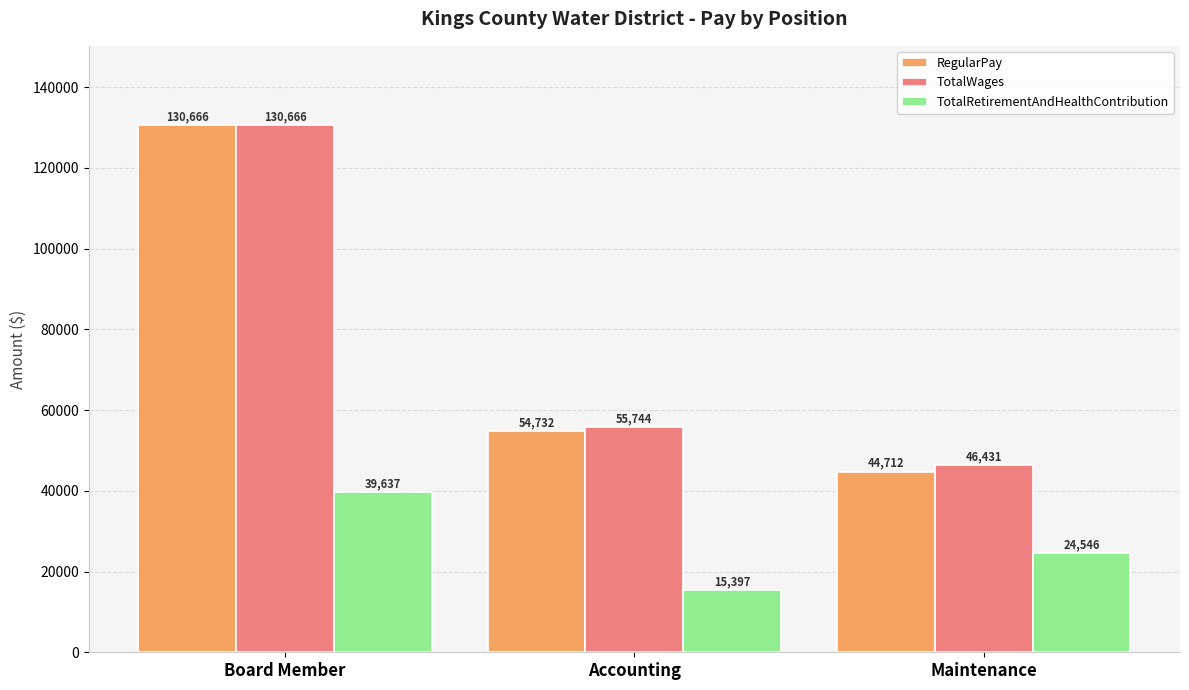

Is it true that TotalWages equals 46431 at Maintenance?

True